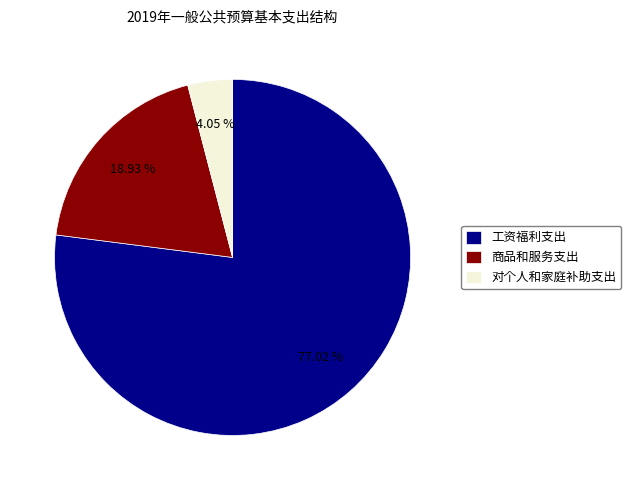

To the nearest percent, what portion does 商品和服务支出 represent?

19%